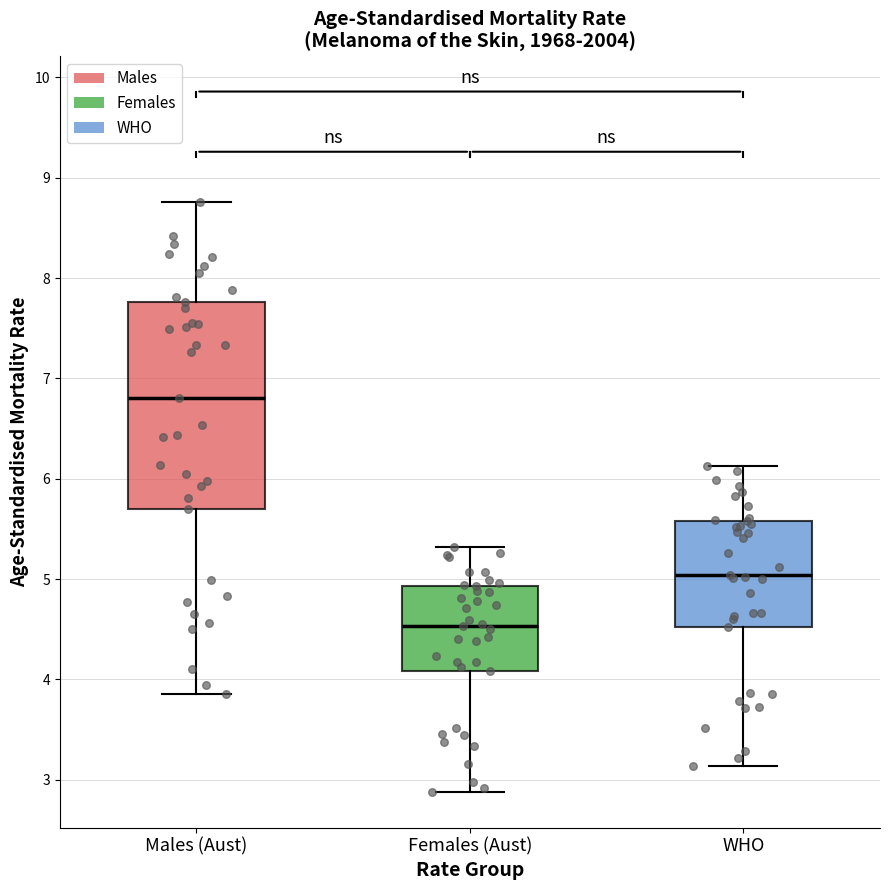

Reading left to right, transcribe this box plot: for each box, give where its median line is, the range the box spans, and where its two whiskers end, as read against the y-axis. The values are not printed on the chart, so give them approximately, as read against the axis.

Males (Aust): median 6.8, box 5.7 to 7.8, whiskers 3.9 to 8.8
Females (Aust): median 4.5, box 4.1 to 4.9, whiskers 2.9 to 5.3
WHO: median 5.0, box 4.5 to 5.6, whiskers 3.1 to 6.1